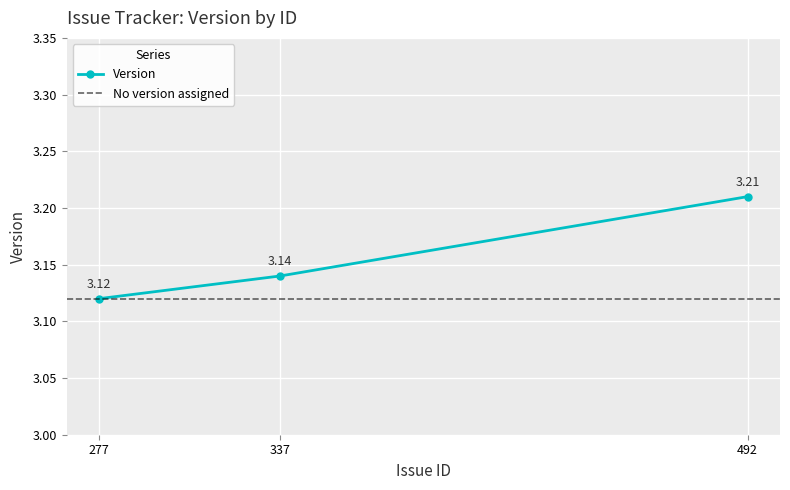

What is the change in value from 277 to 492?

+0.1